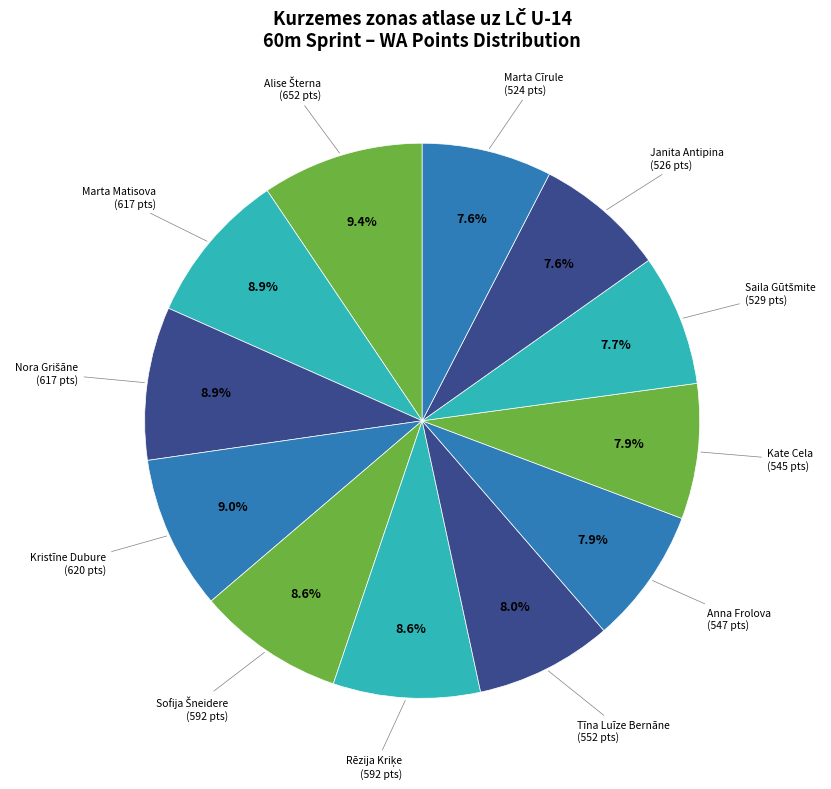

What is the smallest slice in the pie chart?

Marta Cīrule